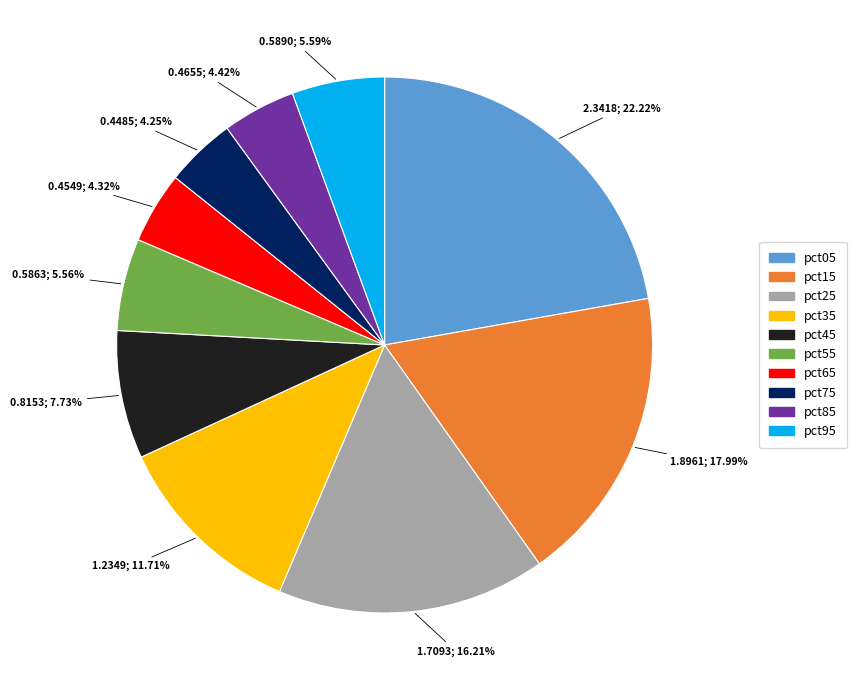

To the nearest percent, what is the combined percentage of pct95 and pct75?

10%